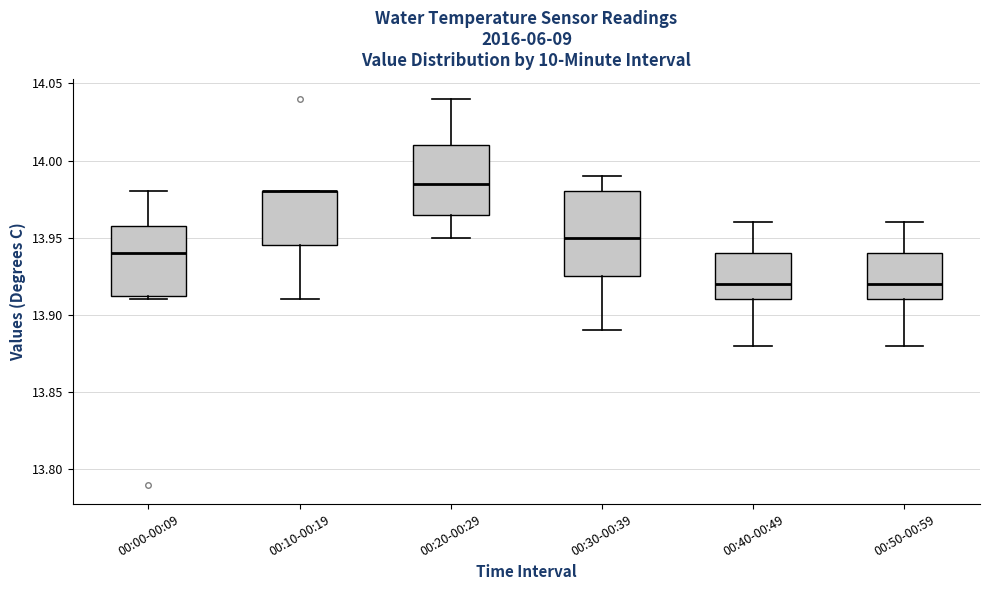

Where does the median line of the box for 00:40-00:49 sit on the y-axis? The values are not printed on the chart, so give them approximately, as read against the axis.

13.920